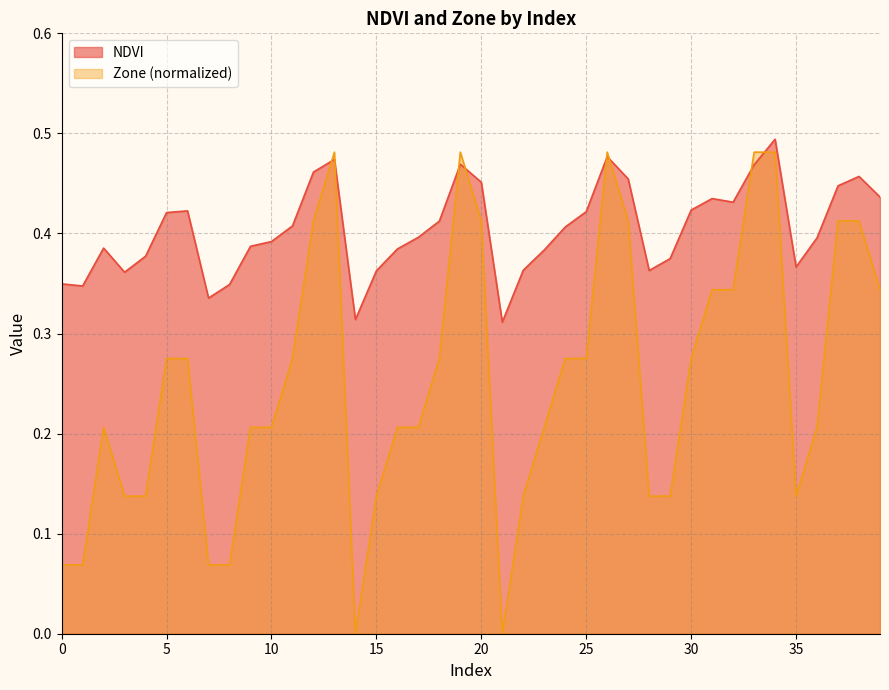

Which label corresponds to the largest value in the chart?

34